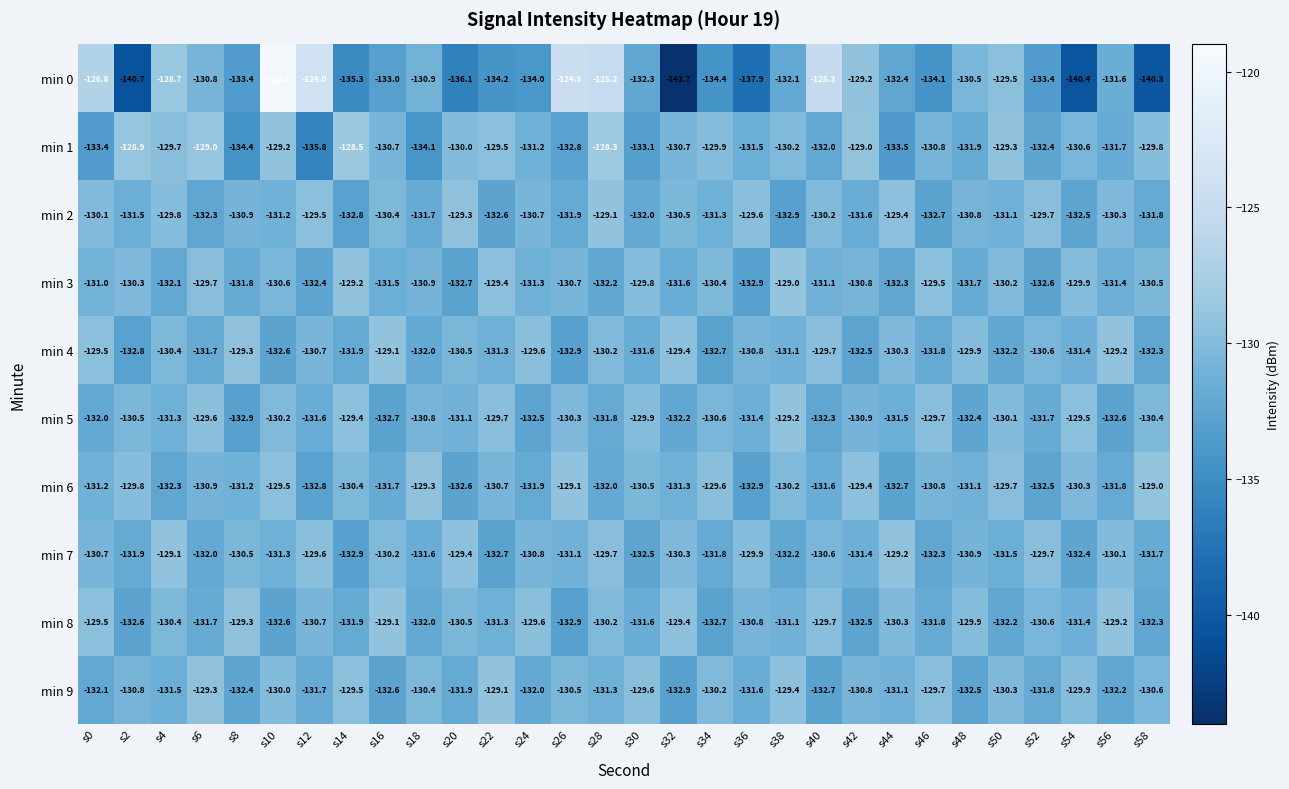

List the labels in order of min 2 value, largest first.

s28, s20, s44, s12, s36, s52, s4, s0, s40, s56, s16, s32, s24, s48, s8, s50, s10, s34, s2, s42, s18, s58, s26, s30, s6, s54, s22, s46, s14, s38